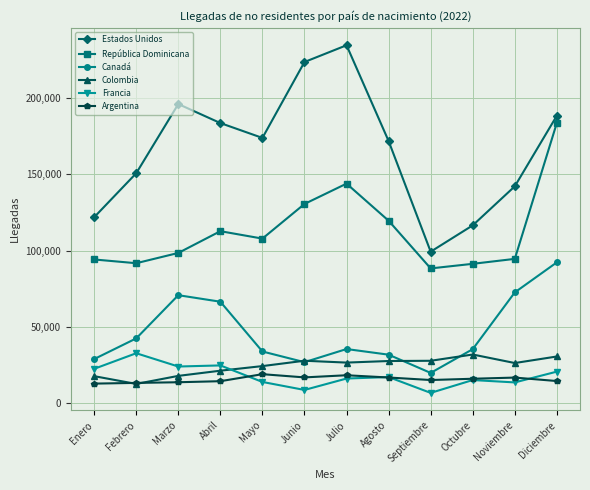

Which series has the largest total across all categories?

Estados Unidos